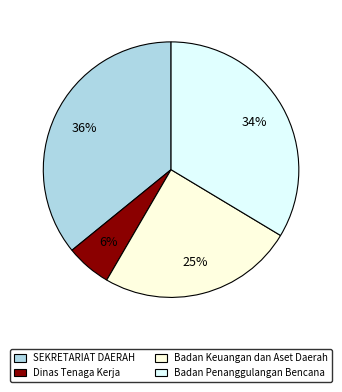

Which slice is the smallest?

Dinas Tenaga Kerja